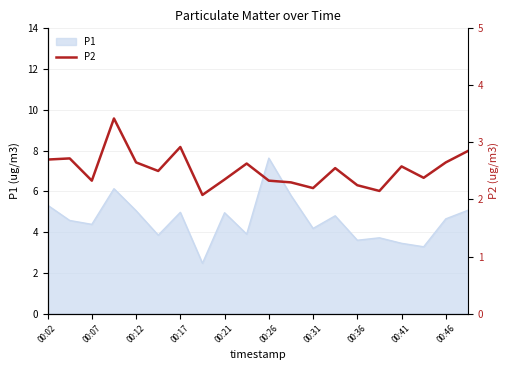

What is the maximum value for P1?

7.6